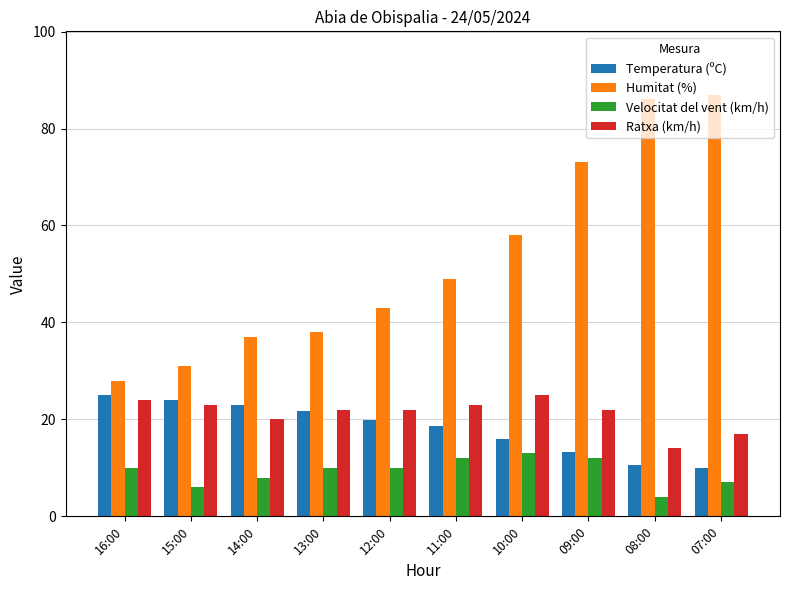

Which series changed the most between 15:00 and 14:00?

Humitat (%)